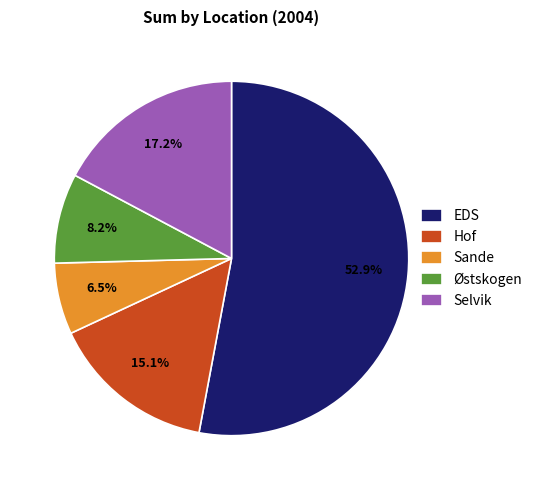

How many slices are in this pie chart?

5